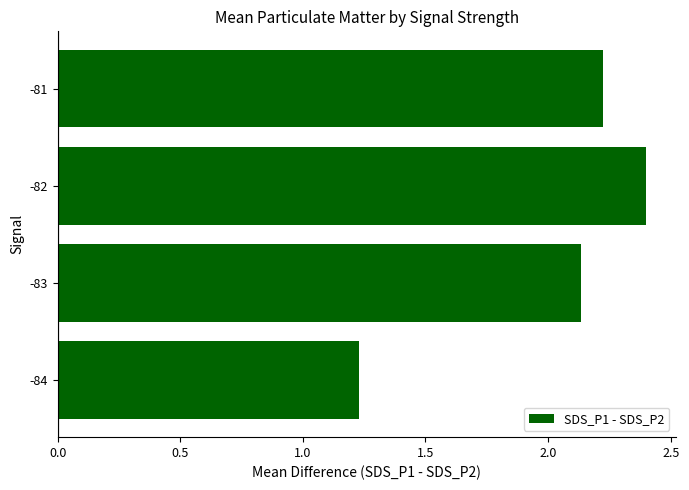

Count the number of categories in the chart.

4